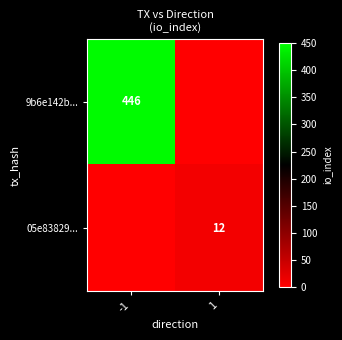

Is the value of 05e83829... at 1 greater than the value of 9b6e142b... at 1?

Yes